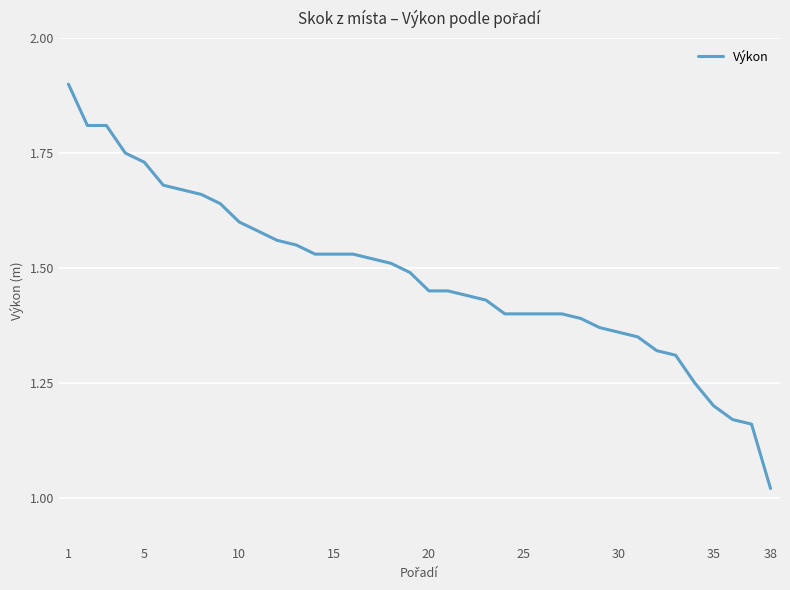

What is the difference between the maximum and minimum values?

0.9